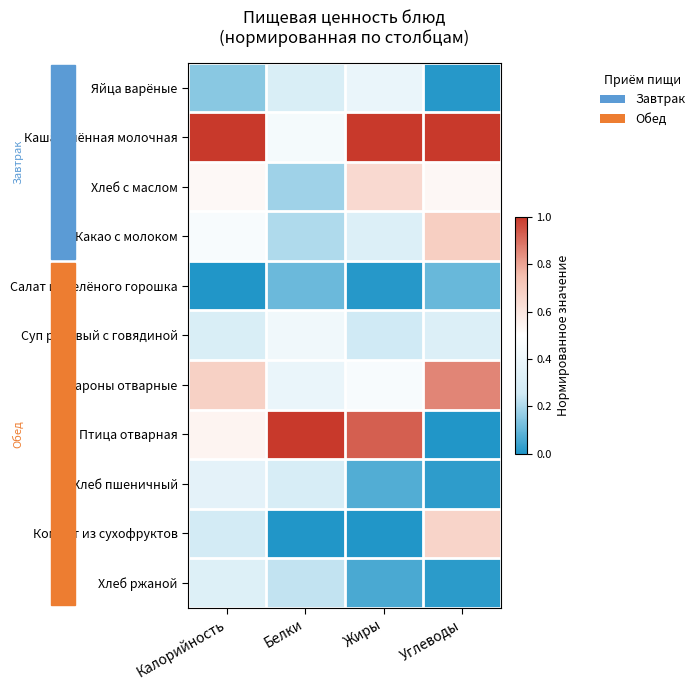

Reading left to right, extract all data points from this chart.

Яйца варёные: Калорийность=0.1	Белки=0.3	Жиры=0.4	Углеводы=0.0
Каша пшённая молочная: Калорийность=1.0	Белки=0.4	Жиры=1.0	Углеводы=1.0
Хлеб с маслом: Калорийность=0.5	Белки=0.2	Жиры=0.6	Углеводы=0.5
Какао с молоком: Калорийность=0.5	Белки=0.2	Жиры=0.3	Углеводы=0.7
Салат из зелёного горошка: Калорийность=0.0	Белки=0.1	Жиры=0.0	Углеводы=0.1
Суп рисовый с говядиной: Калорийность=0.3	Белки=0.4	Жиры=0.3	Углеводы=0.3
Макароны отварные: Калорийность=0.7	Белки=0.4	Жиры=0.5	Углеводы=0.9
Птица отварная: Калорийность=0.5	Белки=1.0	Жиры=0.9	Углеводы=0.0
Хлеб пшеничный: Калорийность=0.4	Белки=0.3	Жиры=0.1	Углеводы=0.0
Компот из сухофруктов: Калорийность=0.3	Белки=0.0	Жиры=0.0	Углеводы=0.7
Хлеб ржаной: Калорийность=0.3	Белки=0.2	Жиры=0.1	Углеводы=0.0